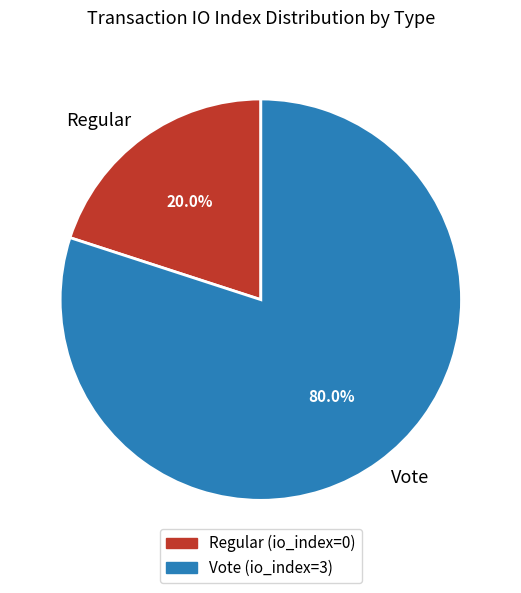

Which category accounts for the majority?

Vote